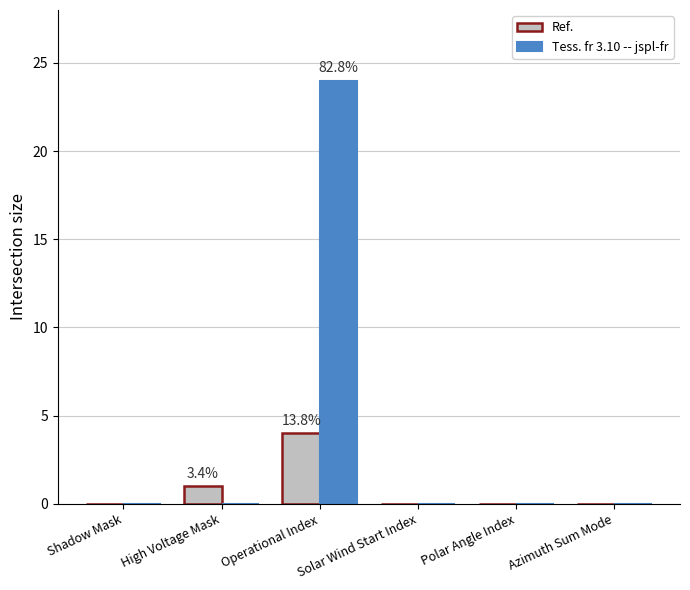

True or false: Tess. fr 3.10 -- jspl-fr has a value of 0 at Solar Wind Start Index.

True